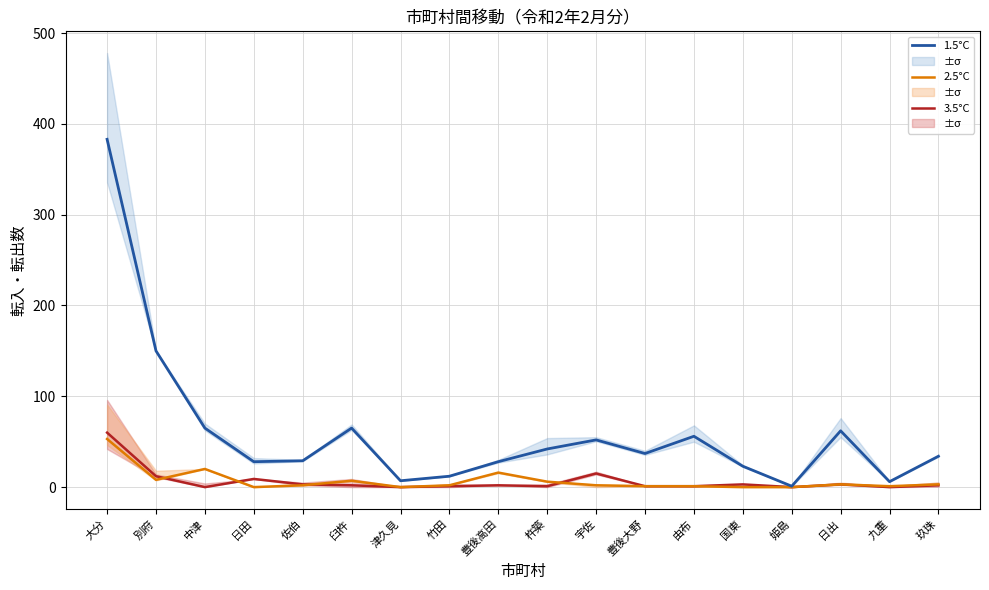

How many values in the 2.5°C series exceed 2?

8